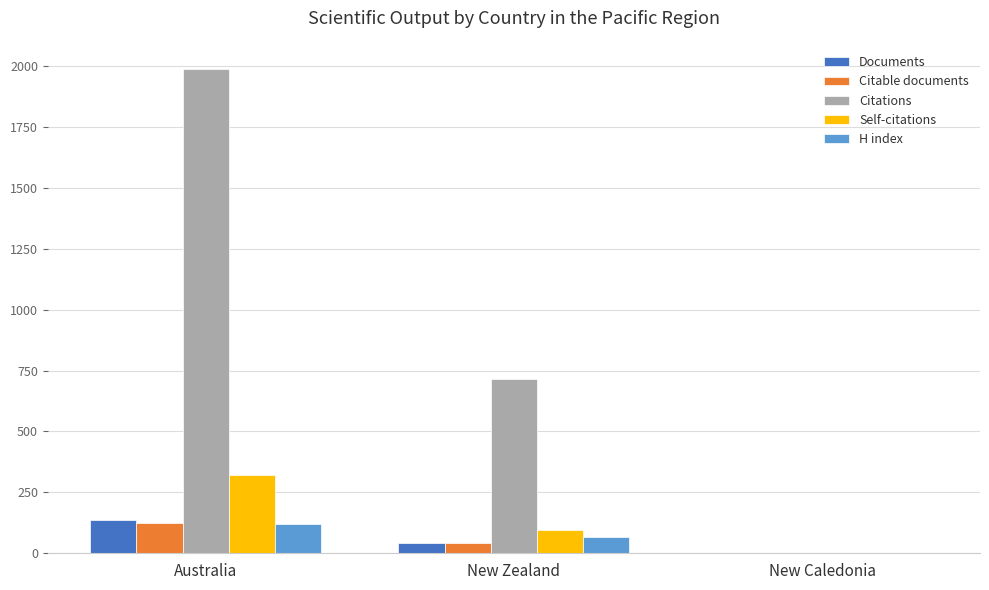

Reading left to right, list all the values displayed in this chart.

Documents: Australia=137	New Zealand=44	New Caledonia=1
Citable documents: Australia=125	New Zealand=43	New Caledonia=1
Citations: Australia=1987	New Zealand=716	New Caledonia=1
Self-citations: Australia=321	New Zealand=96	New Caledonia=0
H index: Australia=122	New Zealand=65	New Caledonia=1